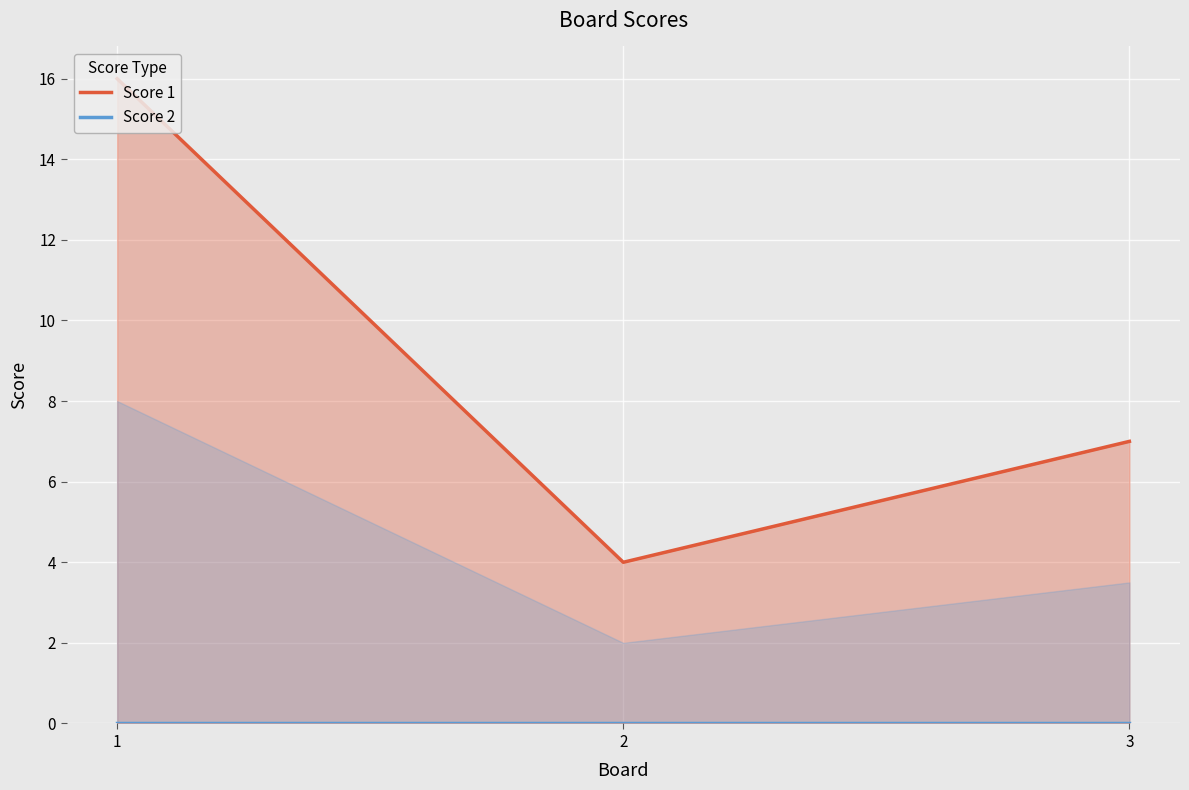

Rank the series by their average value, from lowest to highest.

Score 2, Score 1